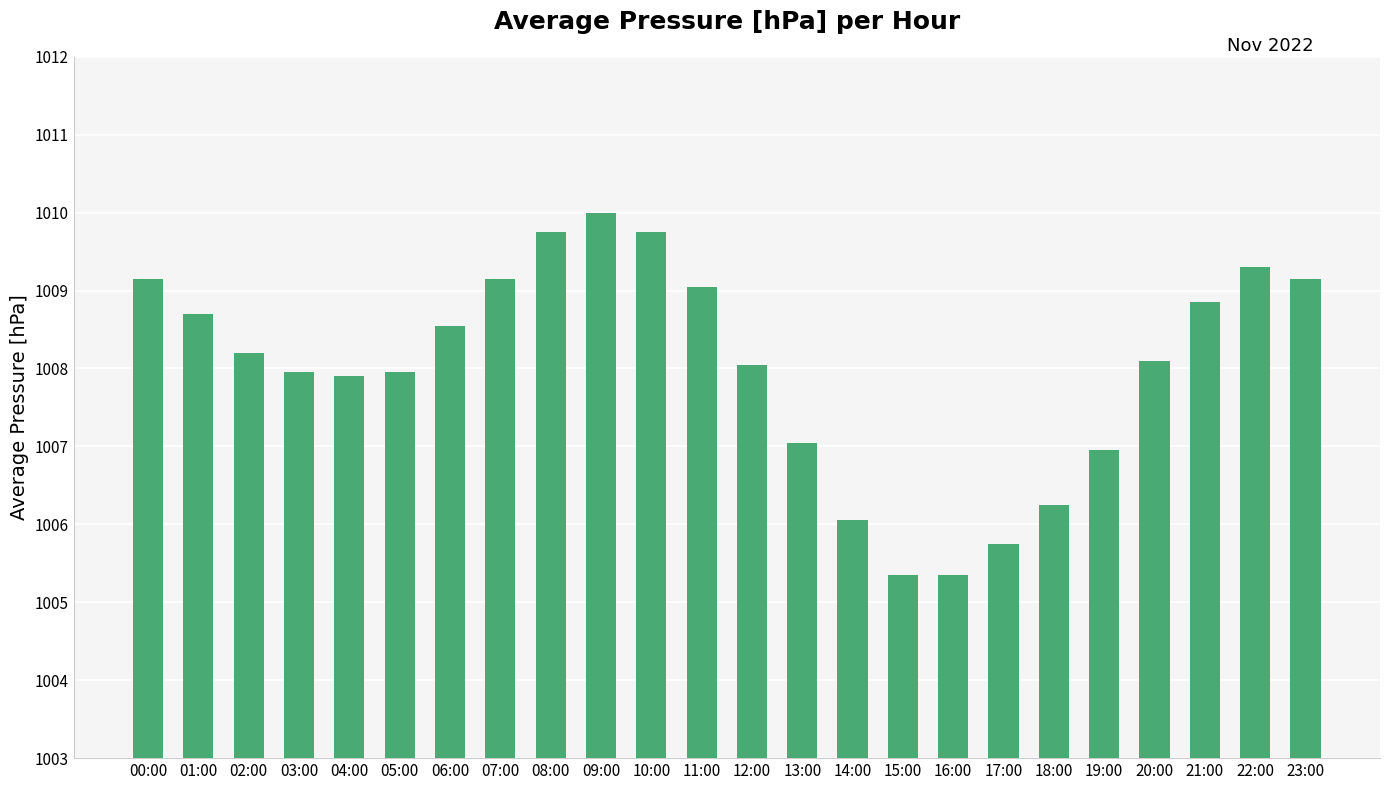

What is the sum of all values?

24192.3